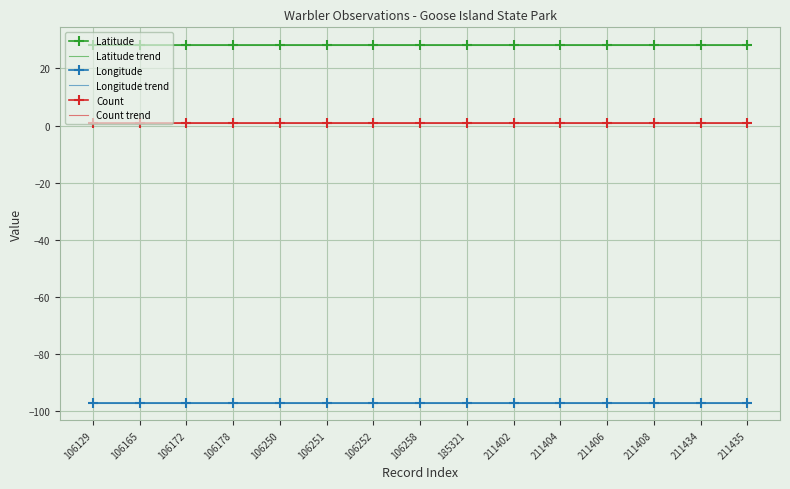

Is the value of Count at 106165 greater than the value of Latitude trend at 211435?

No